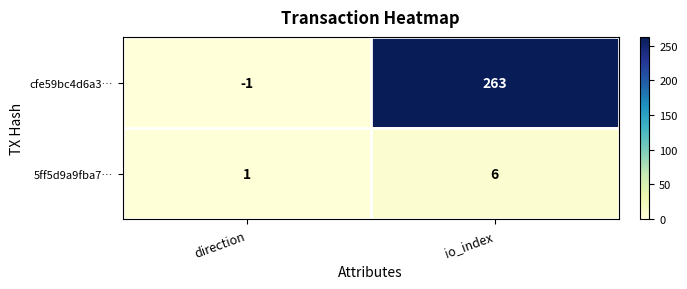

The cfe59bc4d6a3… series shows 263 at io_index. True or false?

True